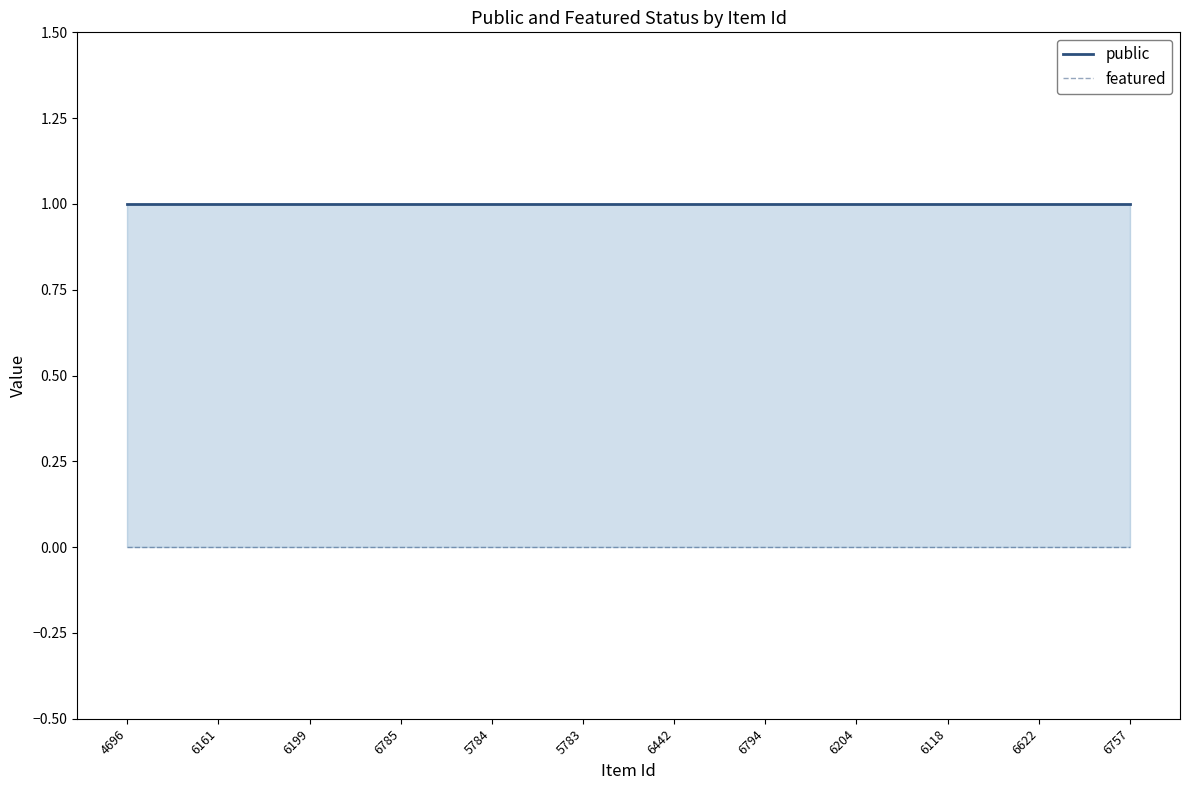

Reading left to right, what are all the values shown in this chart?

public: 4696=1	6161=1	6199=1	6785=1	5784=1	5783=1	6442=1	6794=1	6204=1	6118=1	6622=1	6757=1
featured: 4696=0	6161=0	6199=0	6785=0	5784=0	5783=0	6442=0	6794=0	6204=0	6118=0	6622=0	6757=0